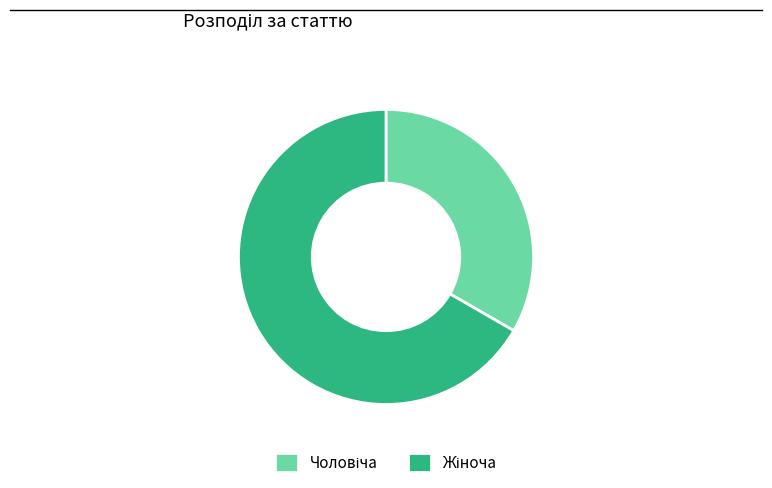

Does any single category account for the majority?

Yes